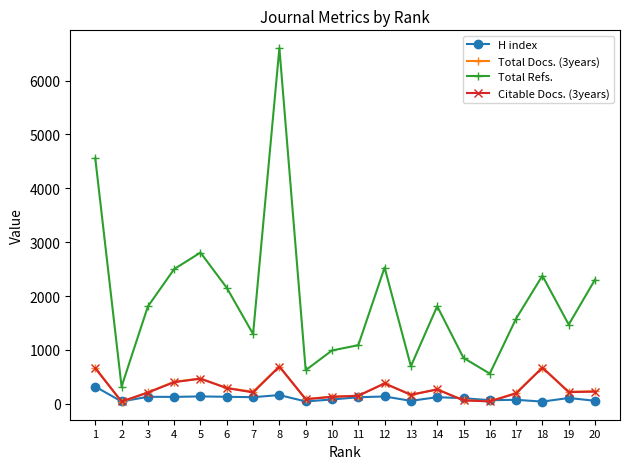

How many distinct data groups are displayed?

4